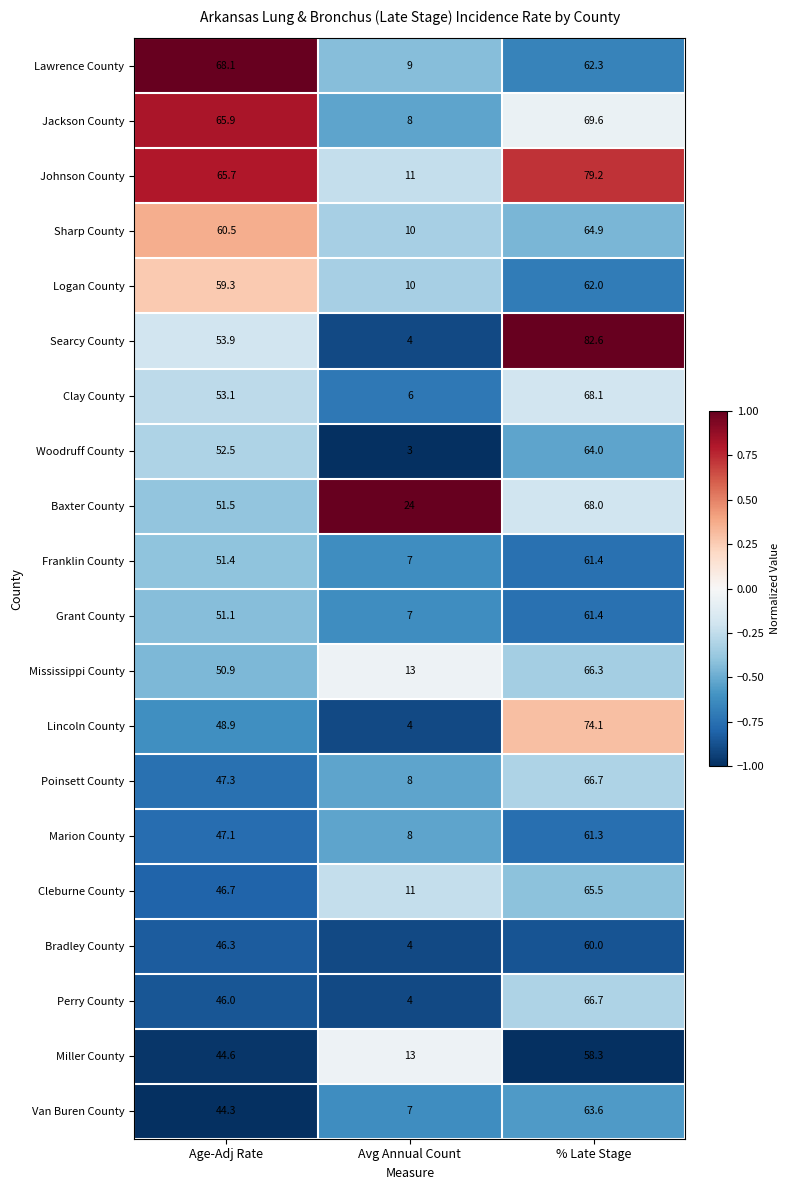

What is the maximum value shown in the chart?

82.6